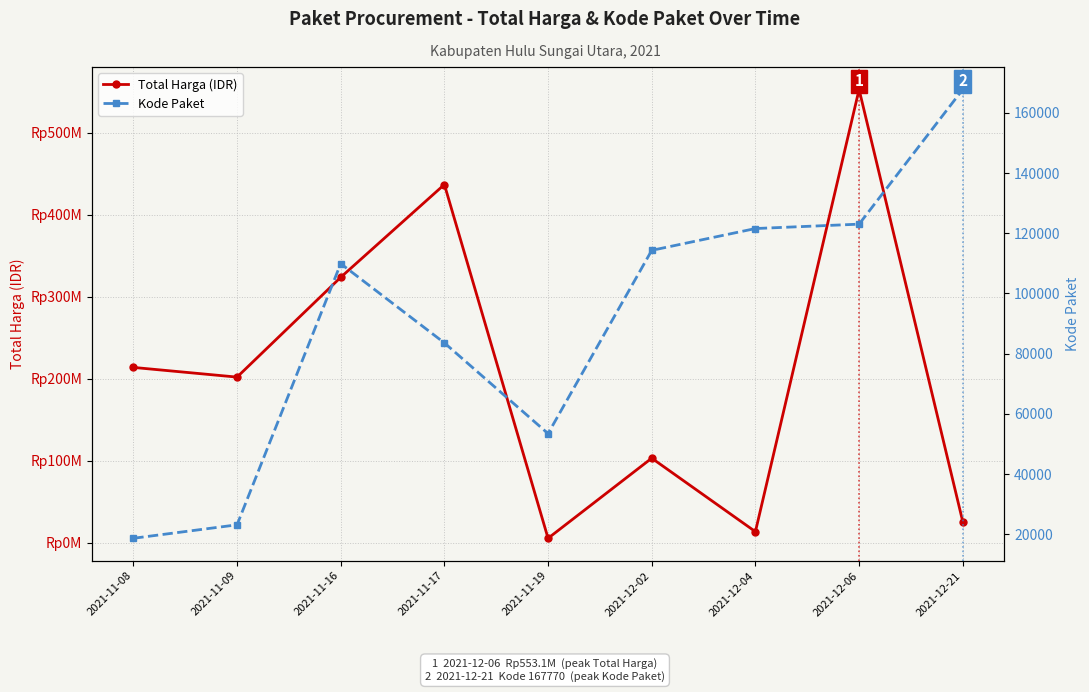

The value of Total Harga (IDR) at 2021-11-16 is 84571685. True or false?

False